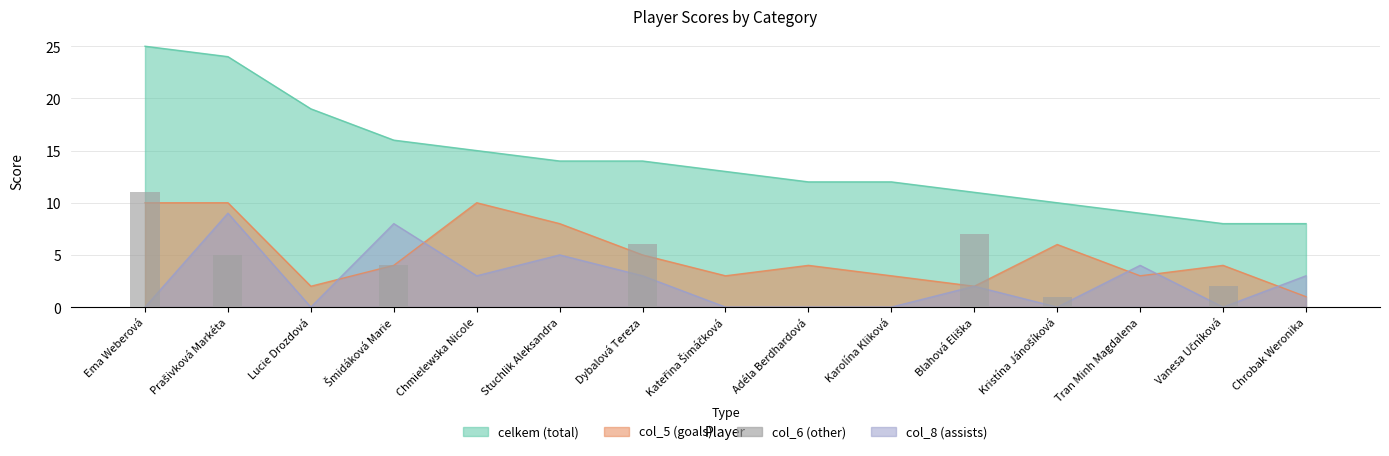

Is it true that the value at Dybalová Tereza is 6?

True